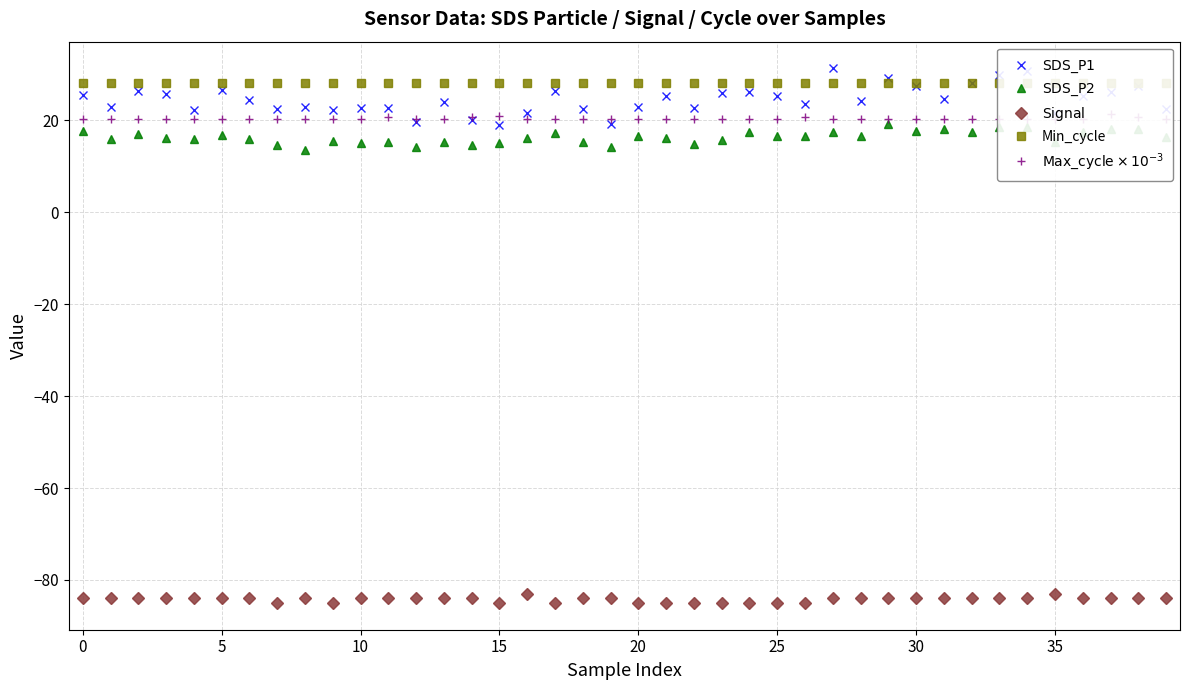

True or false: $\mathrm{Max\_cycle} \times 10^{-3}$ and Min_cycle intersect in this chart.

False